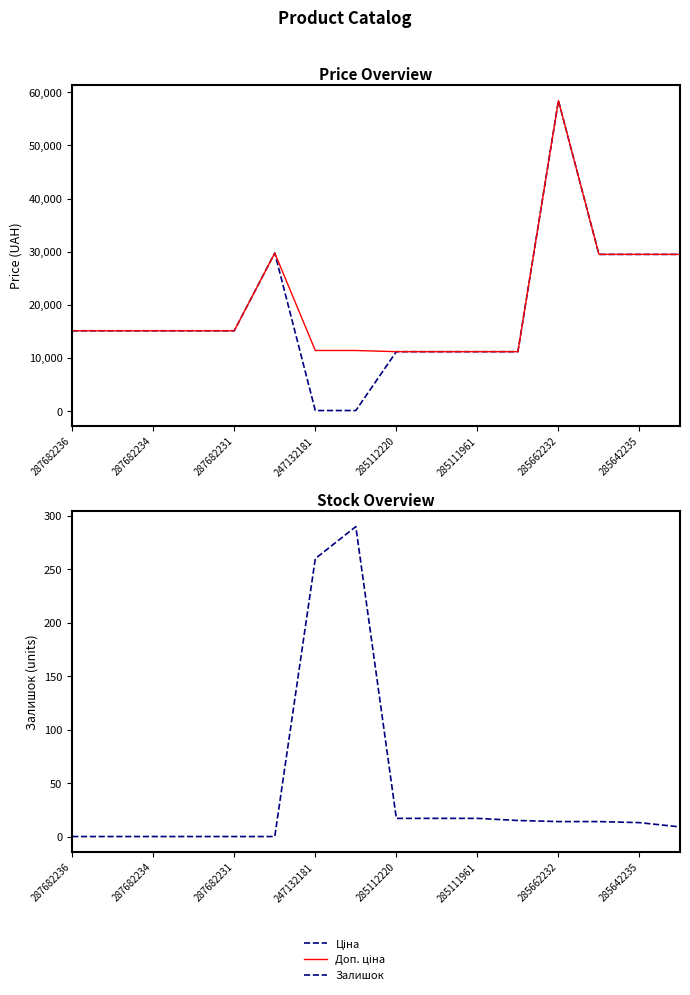

What is the difference between the Залишок values at 10 and 15?

8.0